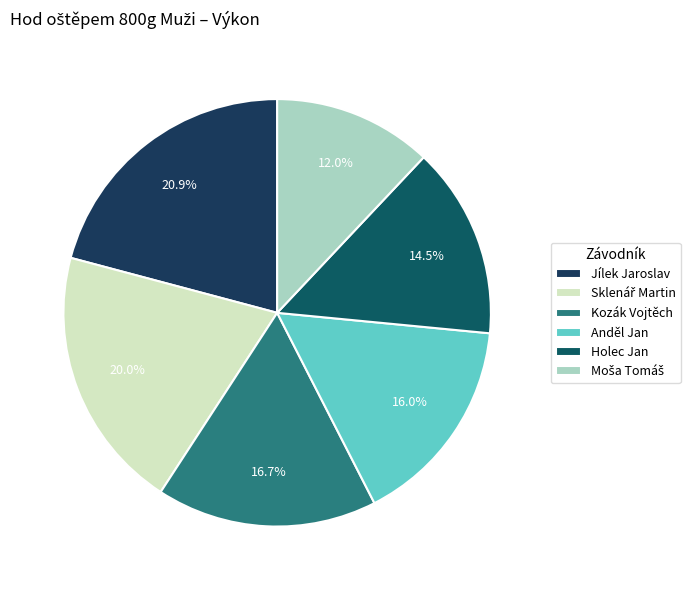

What percentage is the Holec Jan slice, to the nearest percent?

15%